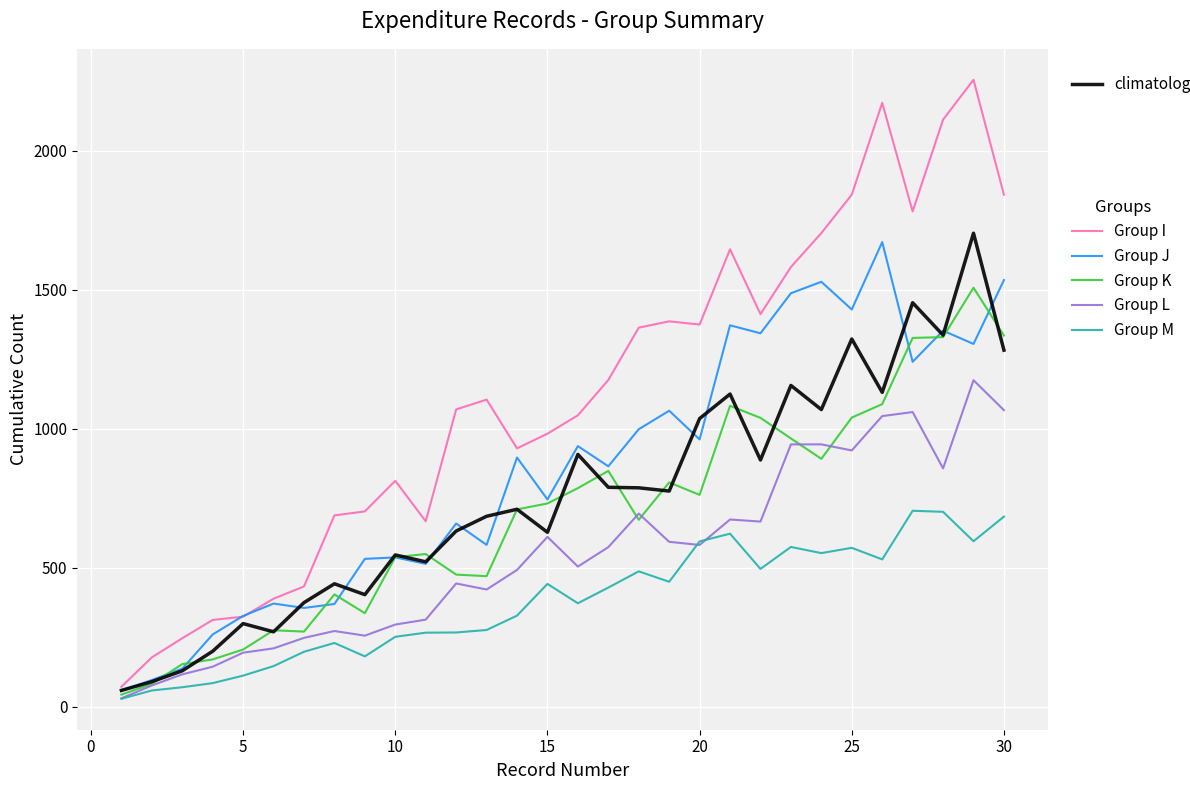

What is the minimum value shown in the chart?

28.1